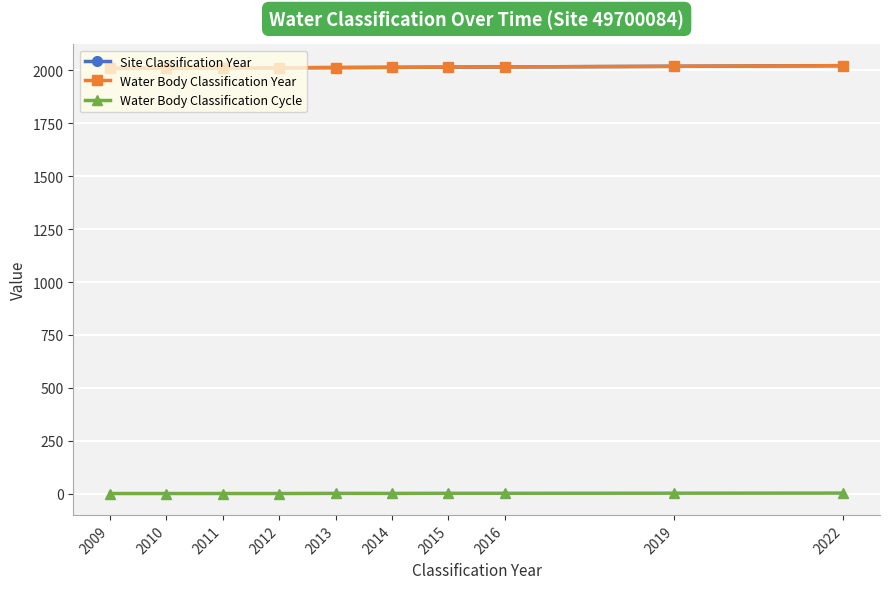

Does the chart have visible grid lines?

Yes